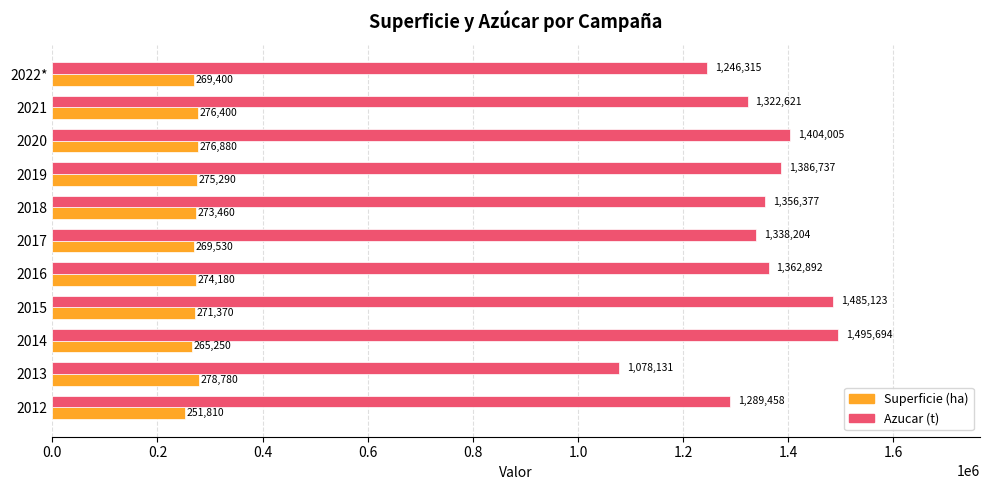

Which series has the largest total across all categories?

Azucar (t)